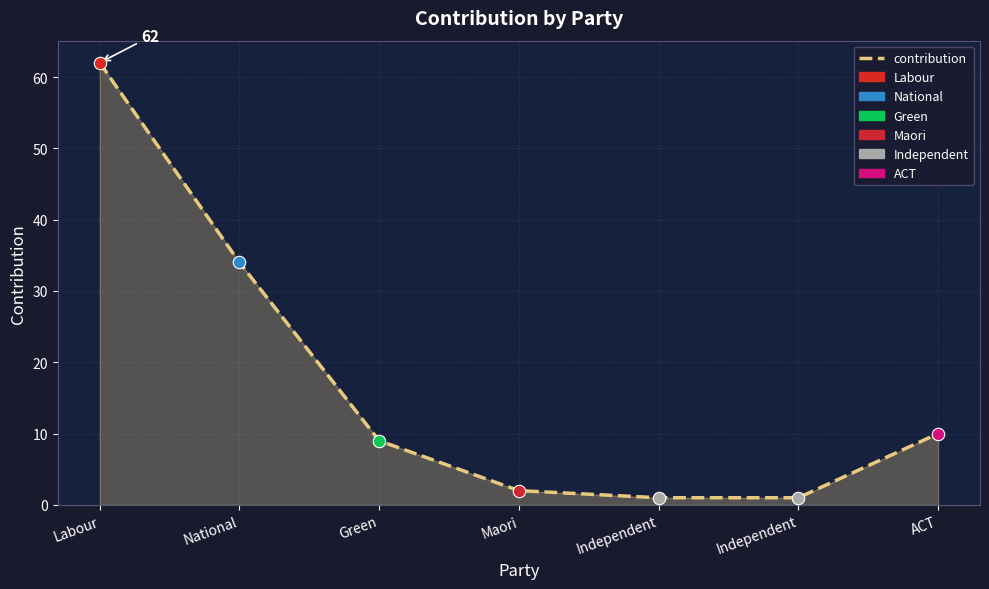

Approximately how many times larger is the value at ACT compared to Maori?

5.0